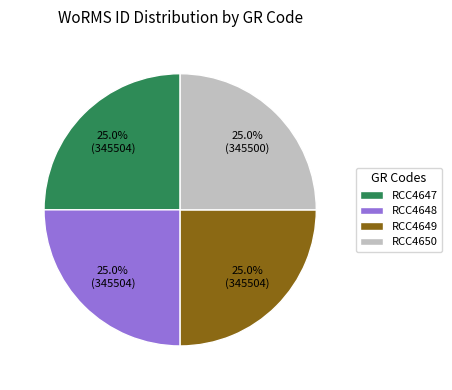

Approximately how many times larger is the value at RCC4650 compared to RCC4649?

1.0